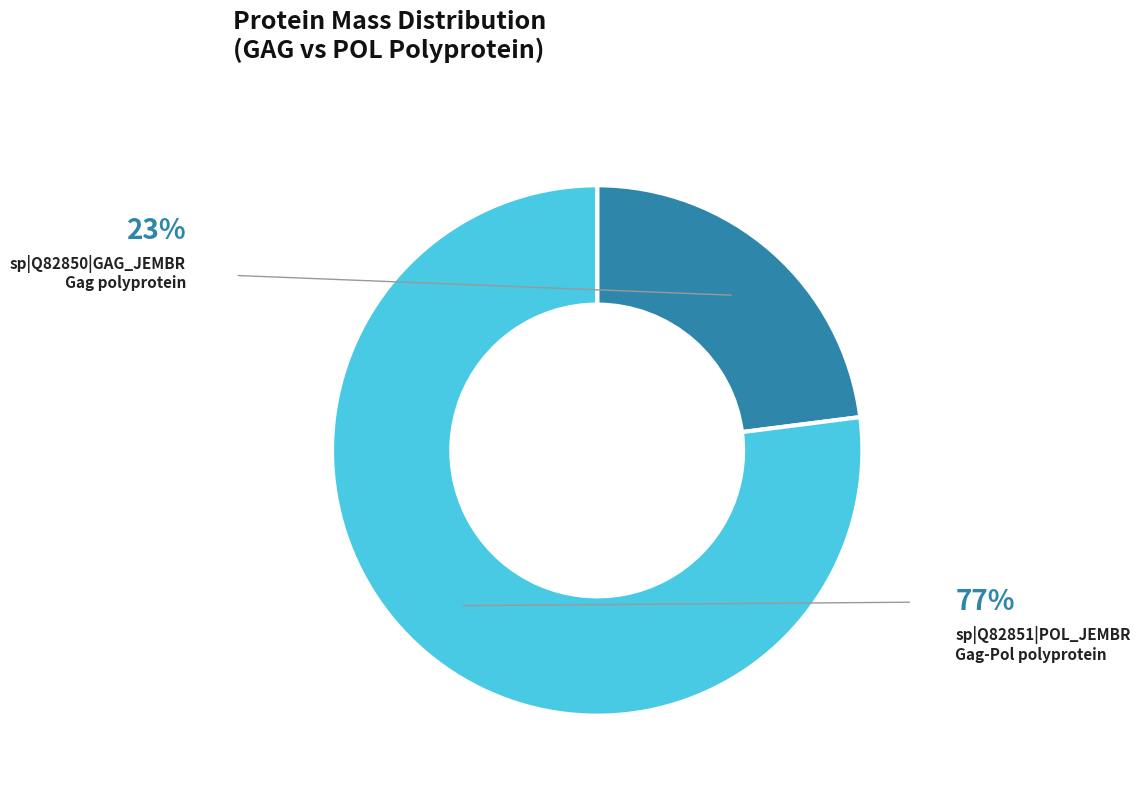

Is there a majority slice in this chart?

Yes